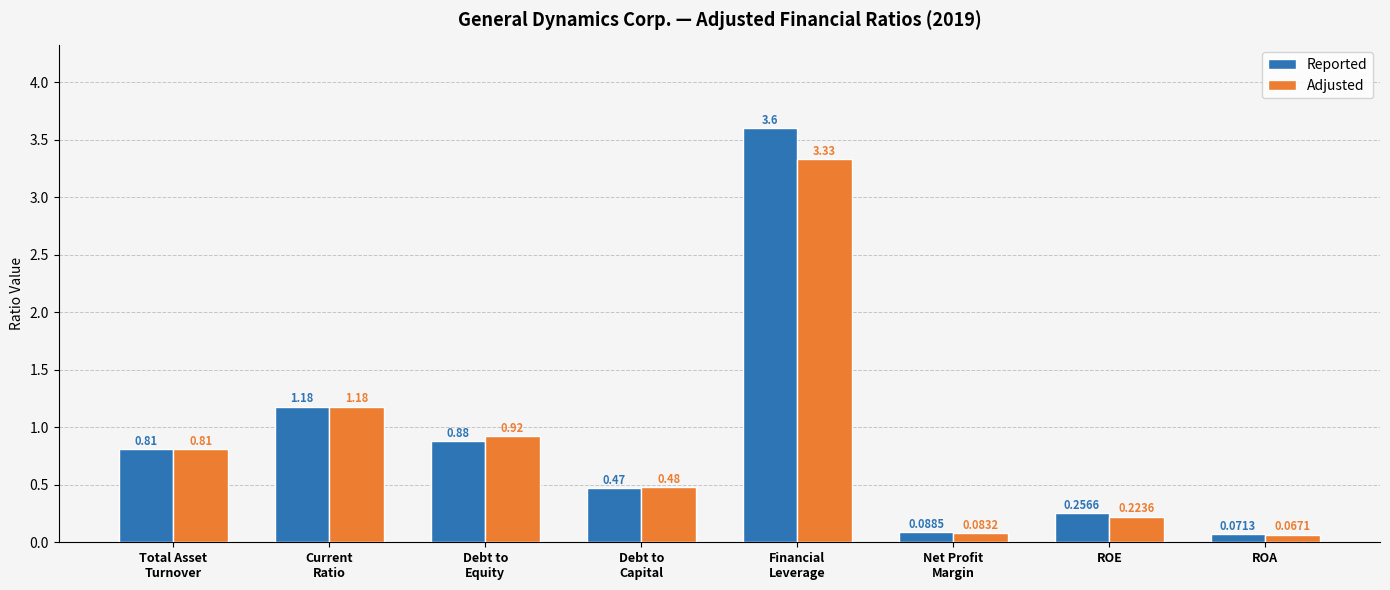

List the series in order of their overall mean, lowest first.

Adjusted, Reported